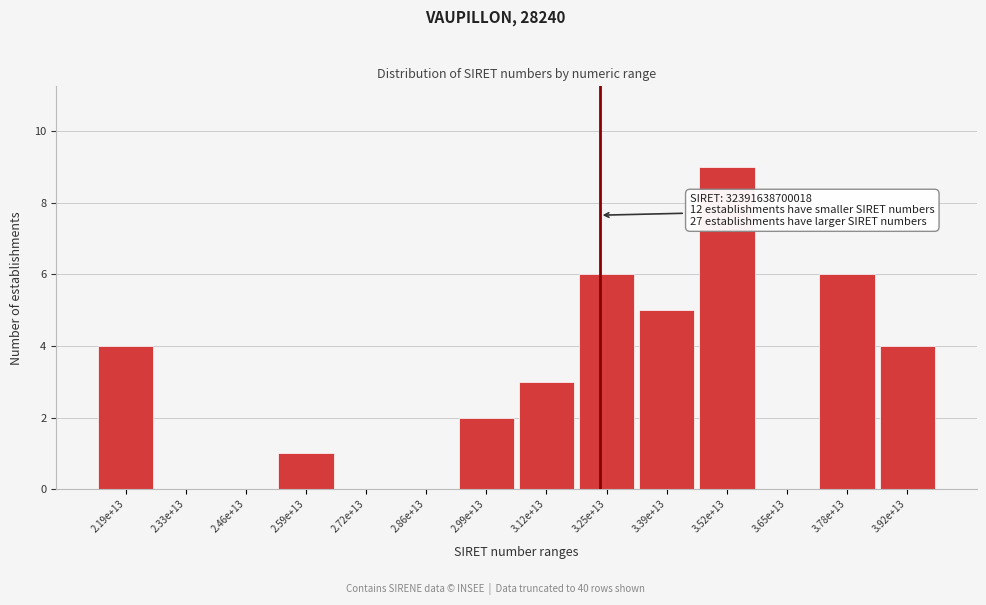

Reading left to right, what are all the values shown in this chart?

2.19e+13=4	2.33e+13=0	2.46e+13=0	2.59e+13=1	2.72e+13=0	2.86e+13=0	2.99e+13=2	3.12e+13=3	3.25e+13=6	3.39e+13=5	3.52e+13=9	3.65e+13=0	3.78e+13=6	3.92e+13=4